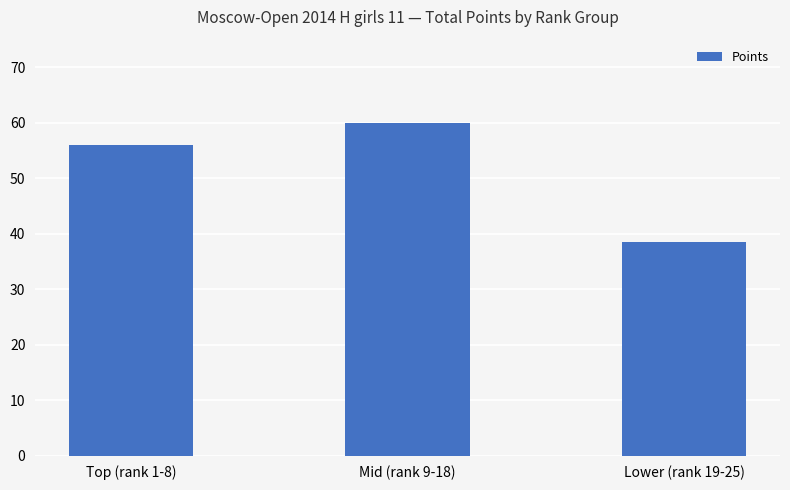

Rank the categories by value from highest to lowest.

Mid (rank 9-18), Top (rank 1-8), Lower (rank 19-25)